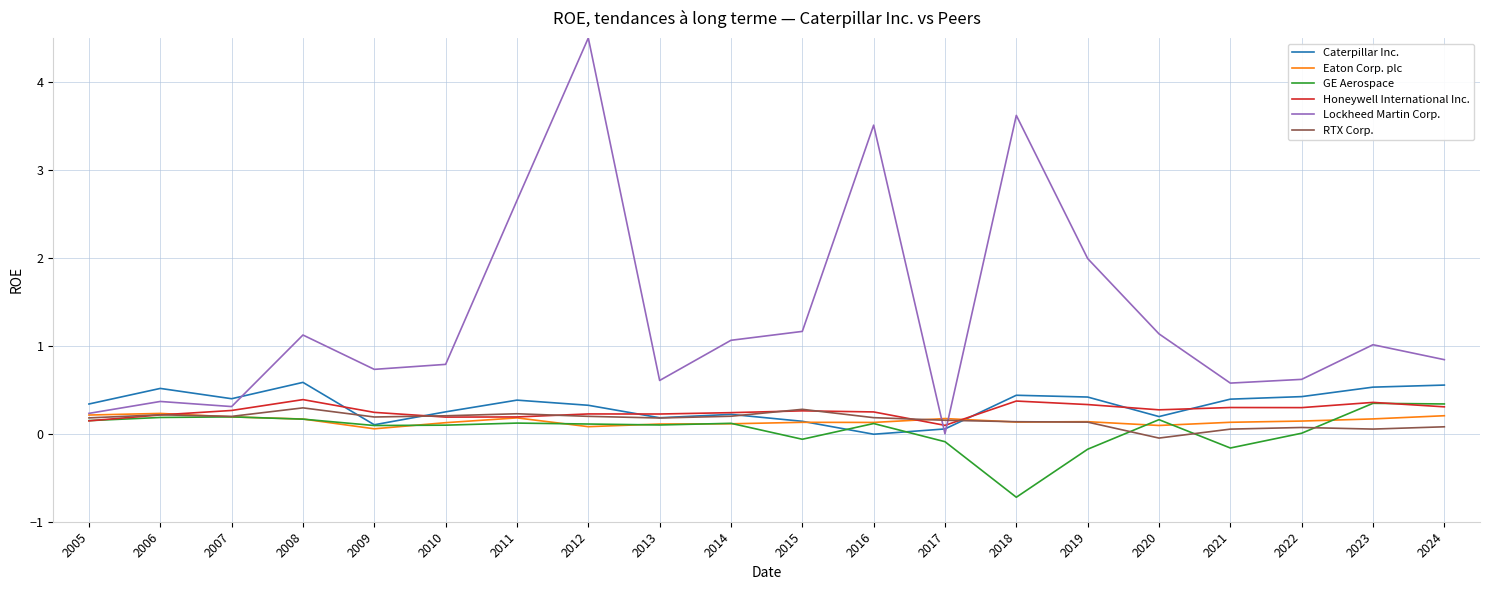

At which category is the sum across all series the highest?

2012